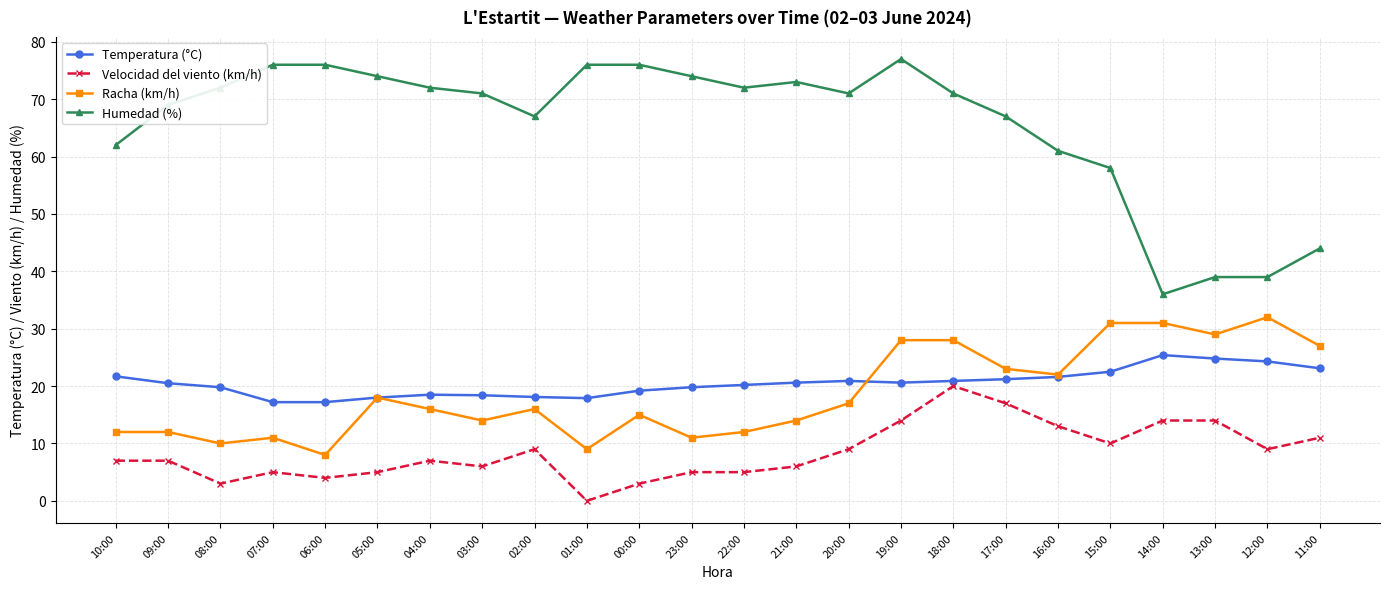

At which category does Racha (km/h) reach its first local valley?

08:00